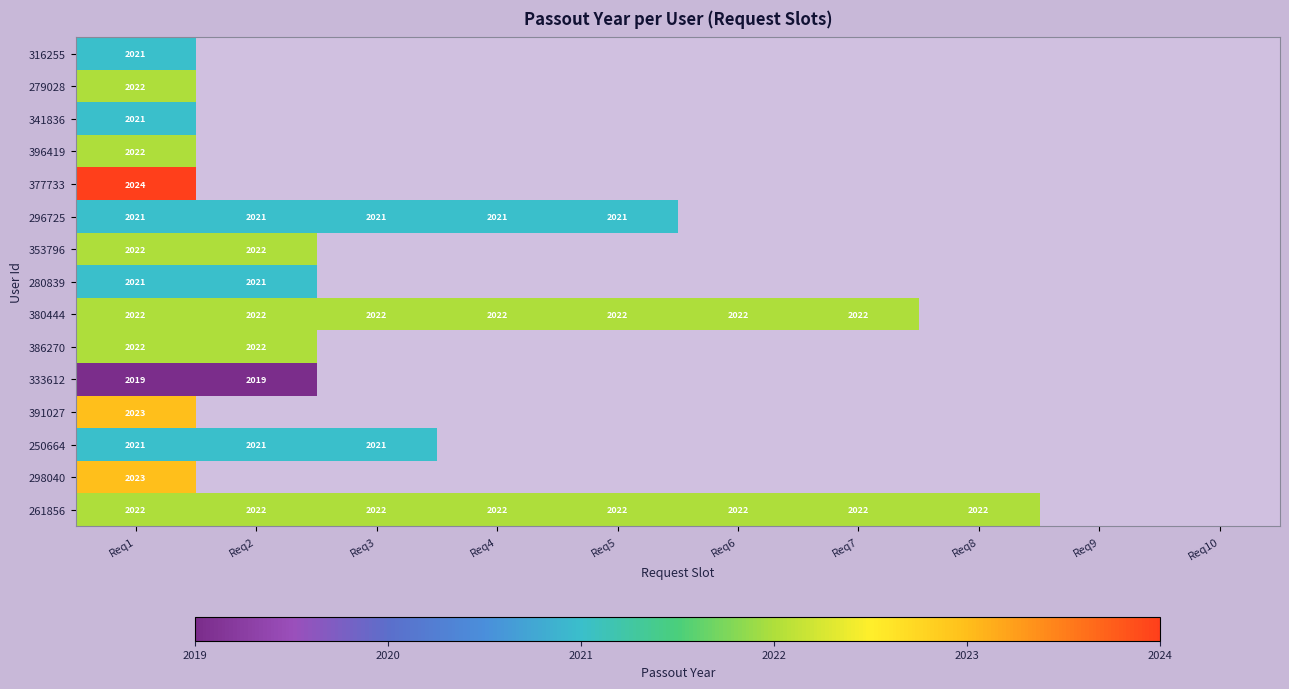

True or false: 333612 has a value of 2019 at Req1.

True